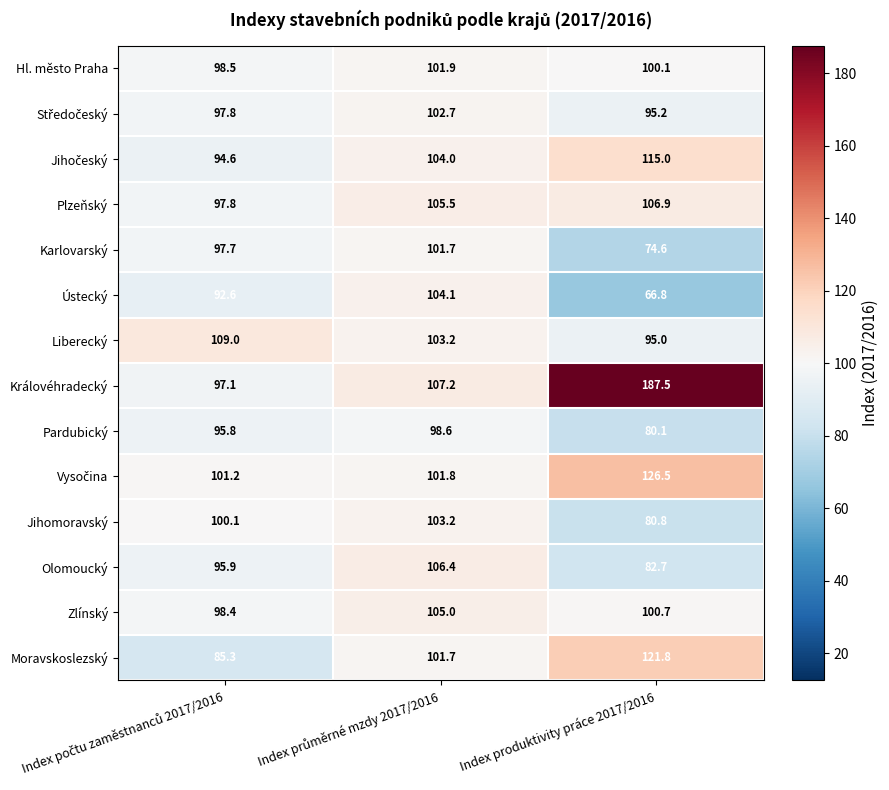

Which series has the largest range (max minus min)?

Královéhradecký